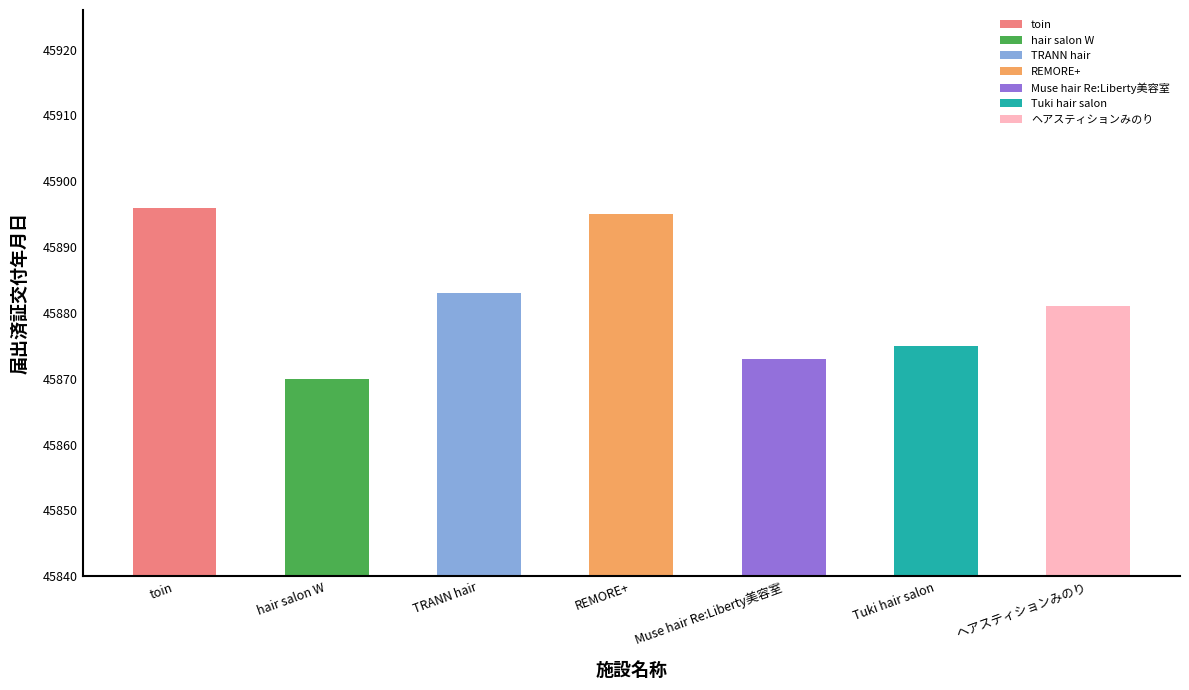

Rank the categories by value from lowest to highest.

hair salon W, Muse hair Re:Liberty美容室, Tuki hair salon, ヘアスティションみのり, TRANN hair, REMORE+, toin